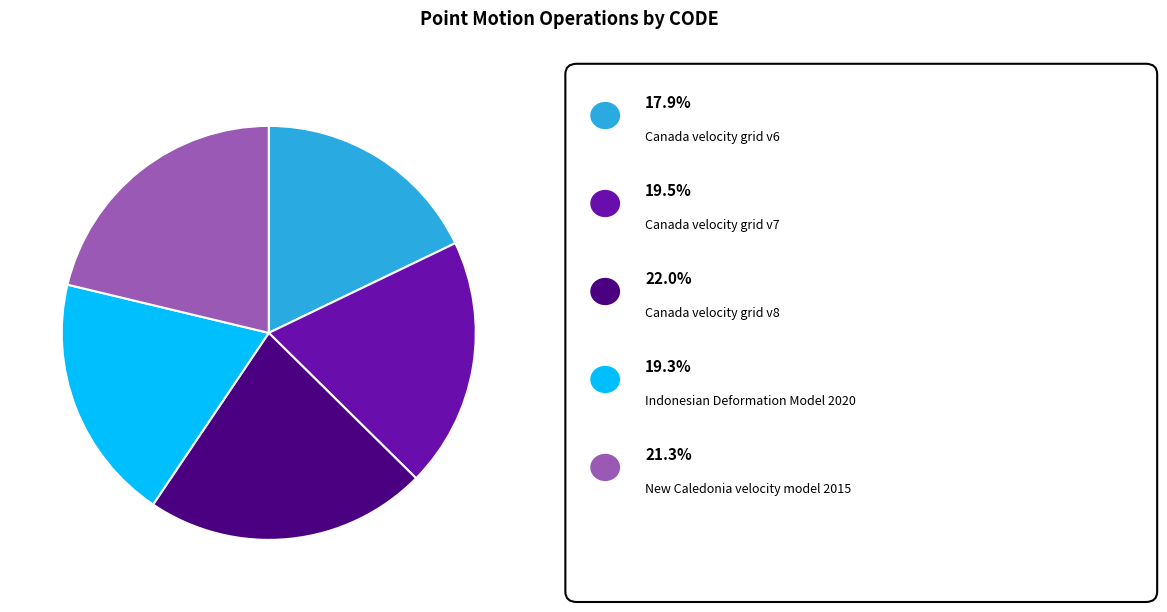

Does any single category account for the majority?

No